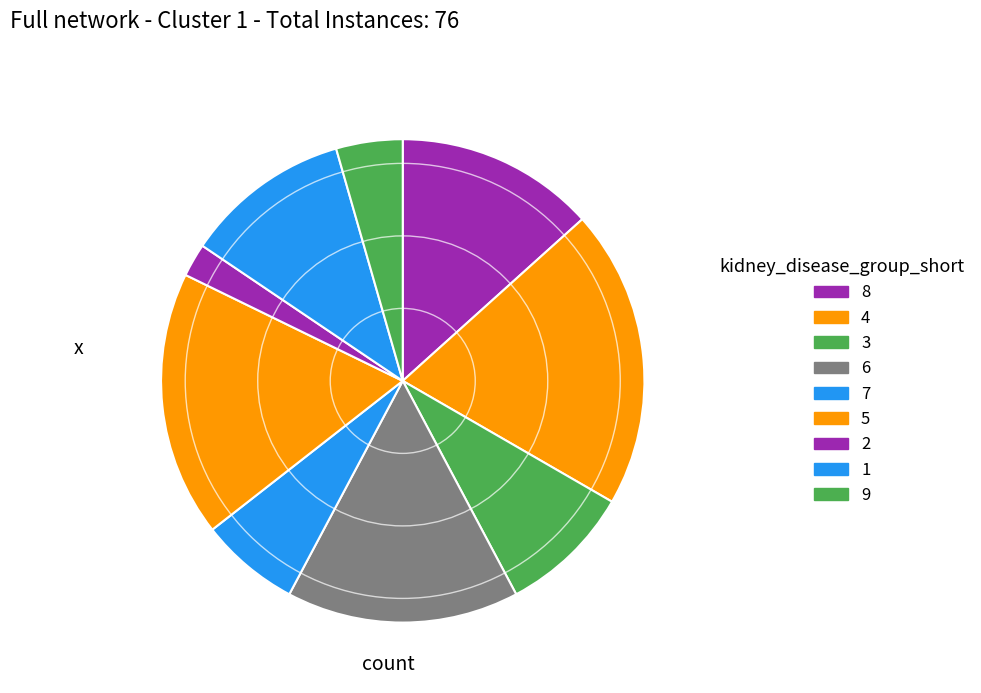

To the nearest percent, what is the average slice percentage?

11%